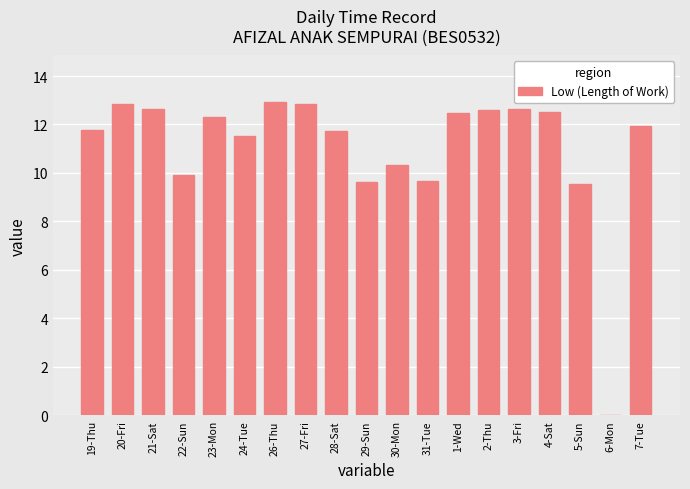

What is the greatest value displayed?

12.9